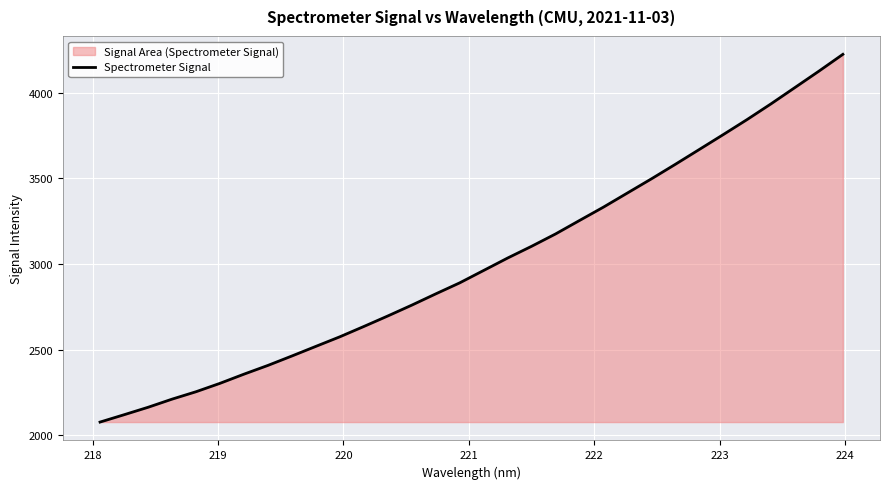

What is the difference between the maximum and minimum values?

2145.8